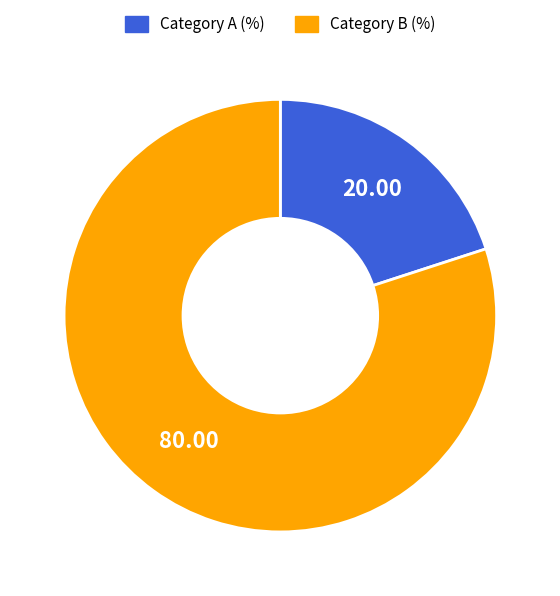

How many slices are in this pie chart?

2